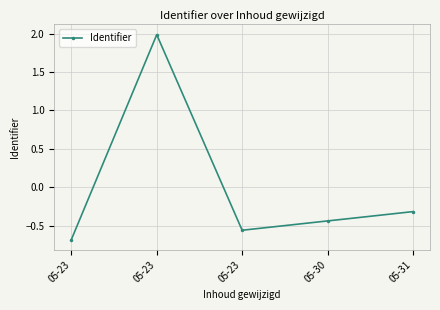

How many points are lower than both their immediate neighbors (excluding endpoints)?

1